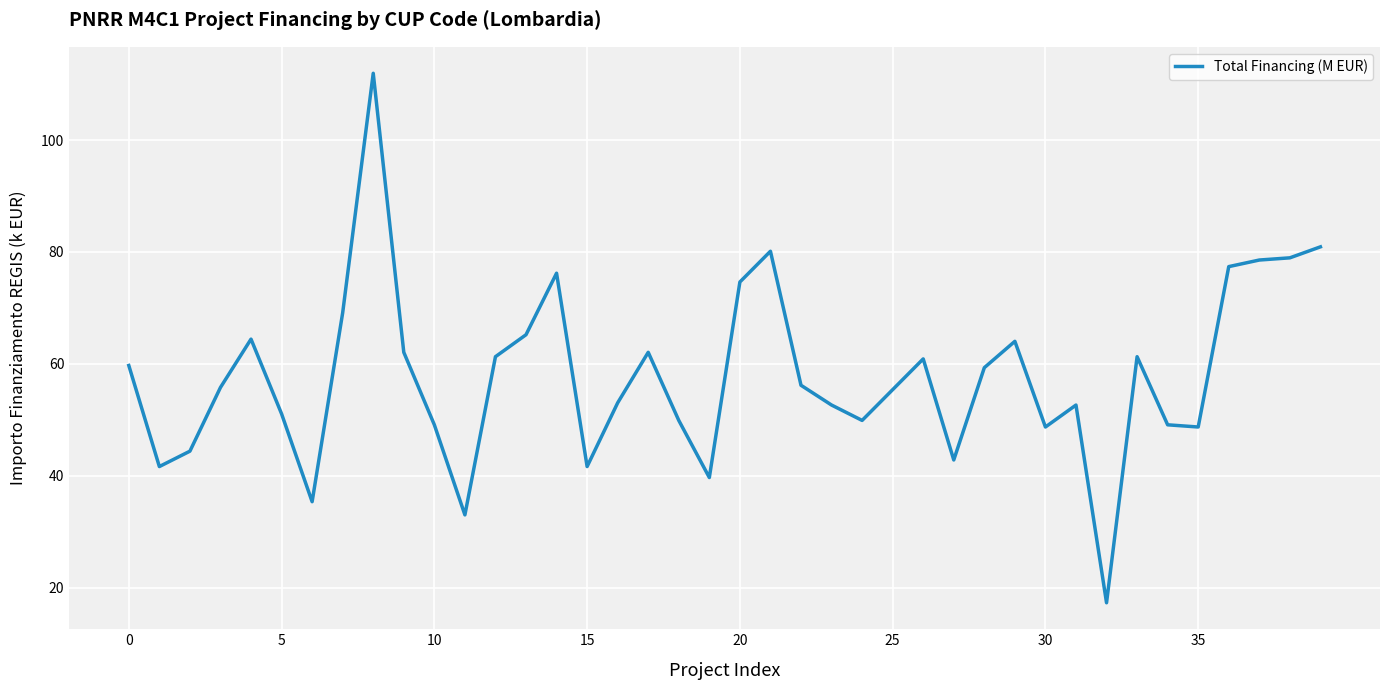

What is the sum of all values?

2316.0